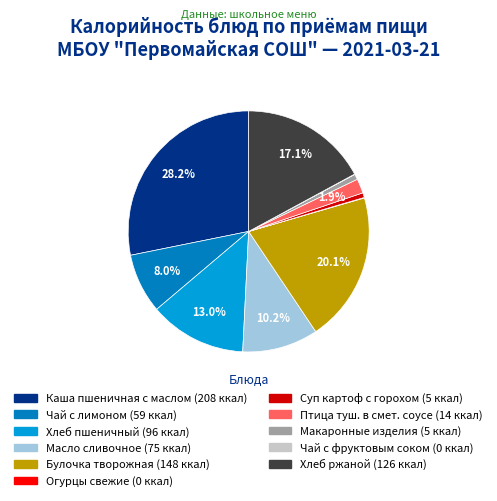

Combined, what portion of the pie is Хлеб пшеничный and Масло сливочное?

23.2%